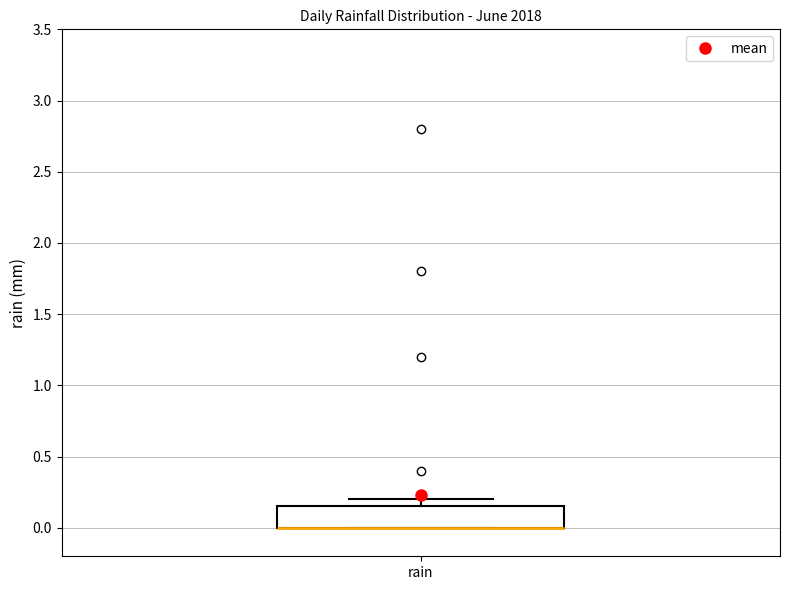

Read this box plot against the y-axis: the position of the median line, the range covered by the box, and the ends of both whiskers. The values are not printed on the chart, so give them approximately, as read against the axis.

median 0.00 (drawn on the box's lower edge), box 0.00 to 0.15, whiskers 0.00 to 0.20